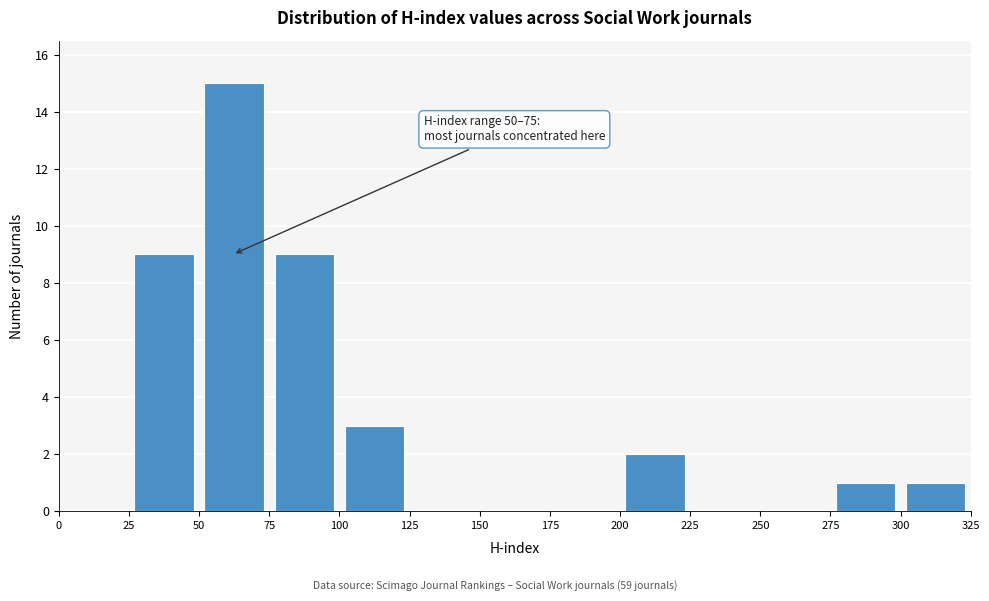

Which range on the x-axis has the tallest bar?

50 to 75